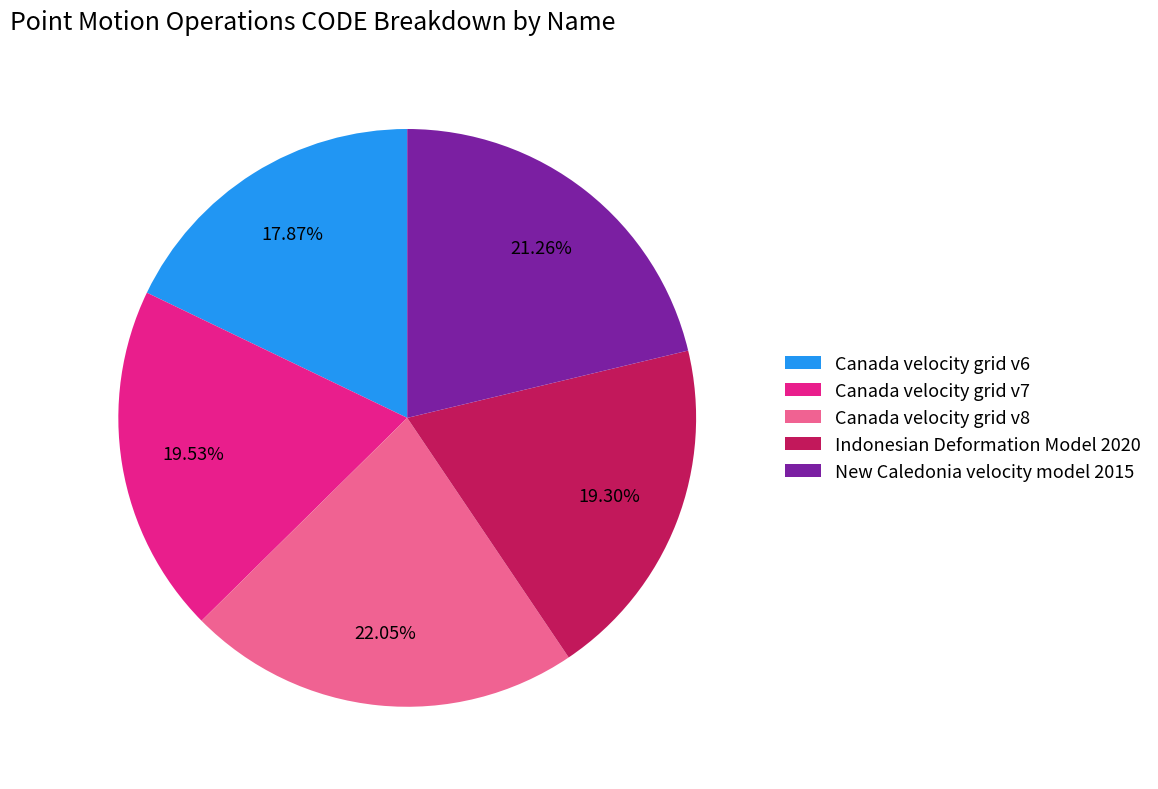

To the nearest percent, what portion does Canada velocity grid v6 represent?

18%